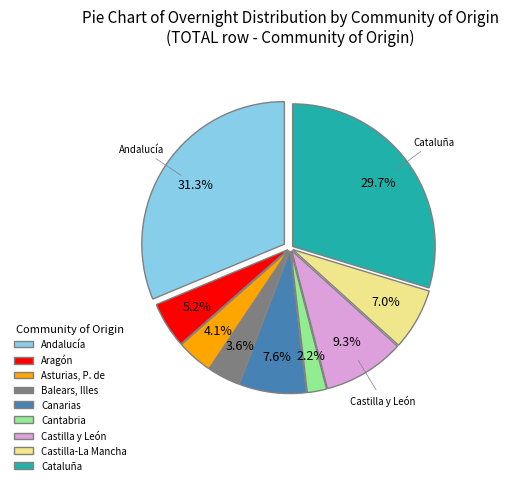

Is it true that Canarias is 8% of the pie?

True